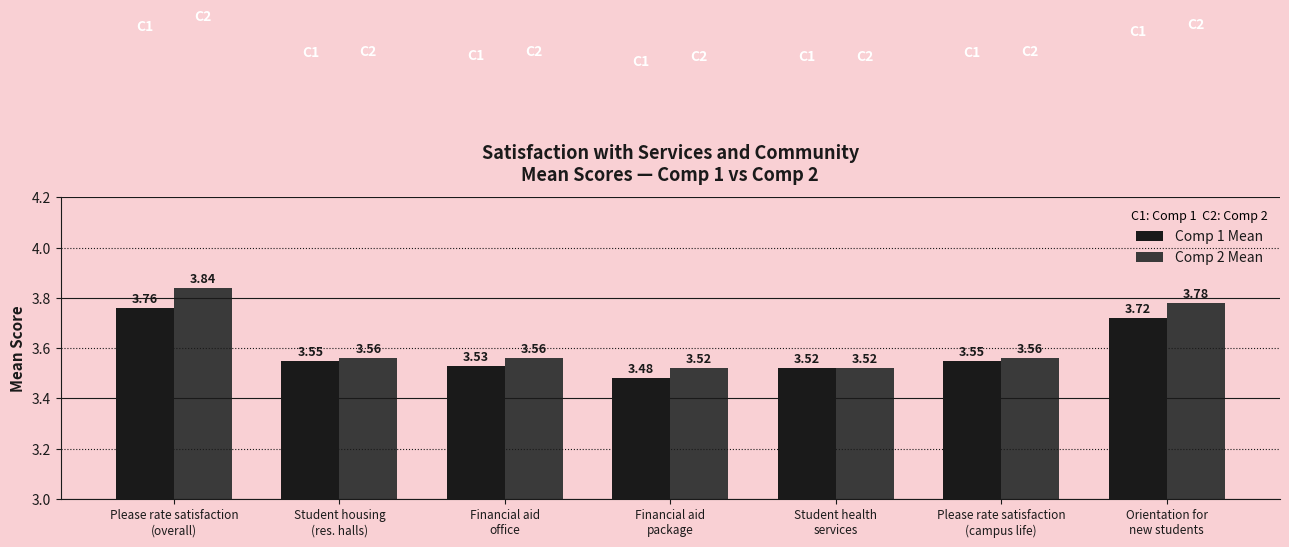

At how many categories does at least one series exceed 3?

7